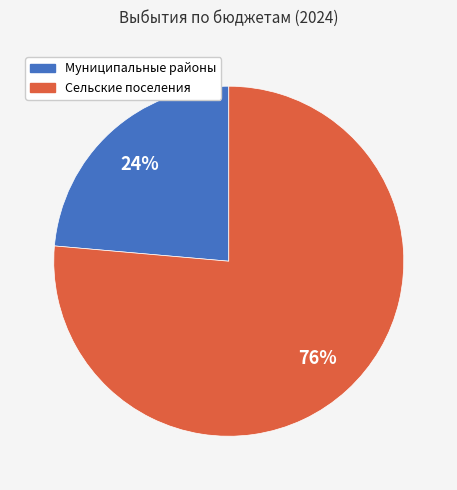

Is there a majority slice in this chart?

Yes